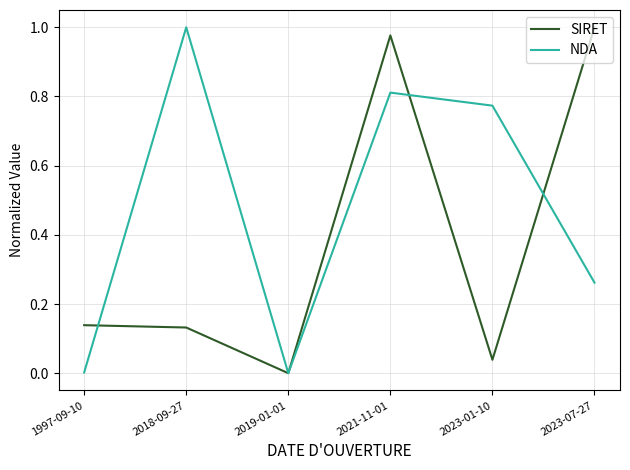

Between 2021-11-01 and 2023-07-27, which series saw the biggest shift?

NDA